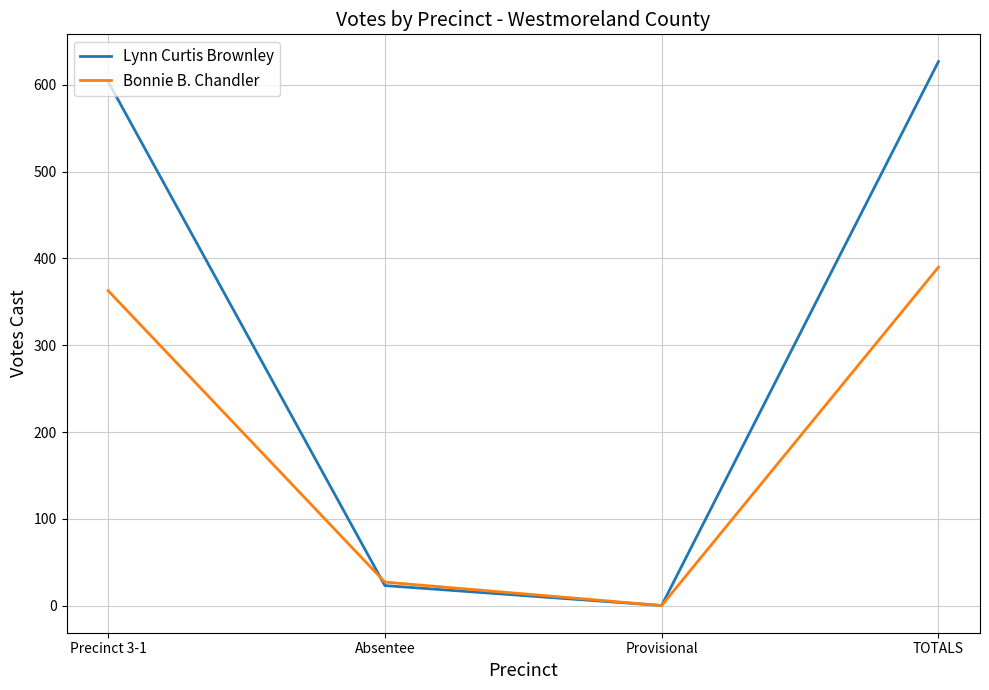

Is it true that Lynn Curtis Brownley equals 604 at Precinct 3-1?

True